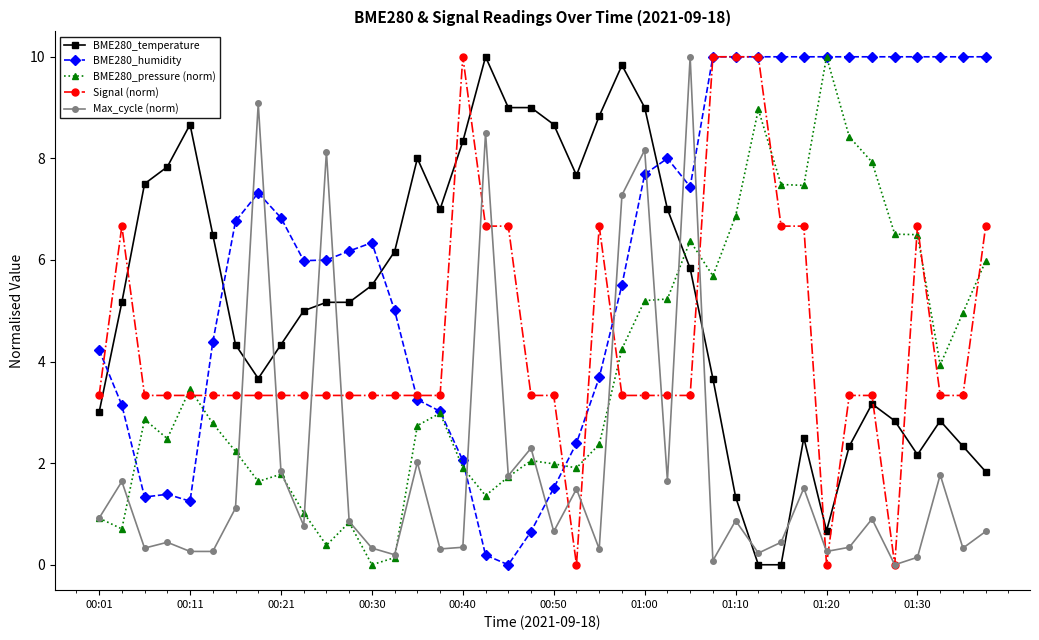

Which series has the largest total across all categories?

BME280_humidity